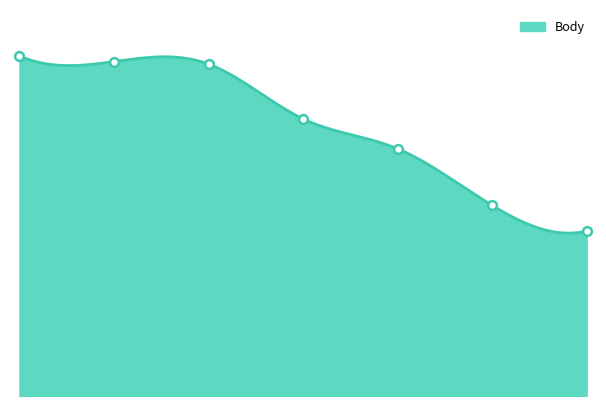

What is the change in value from Kozmann Adela to Nováková Nina?

-240